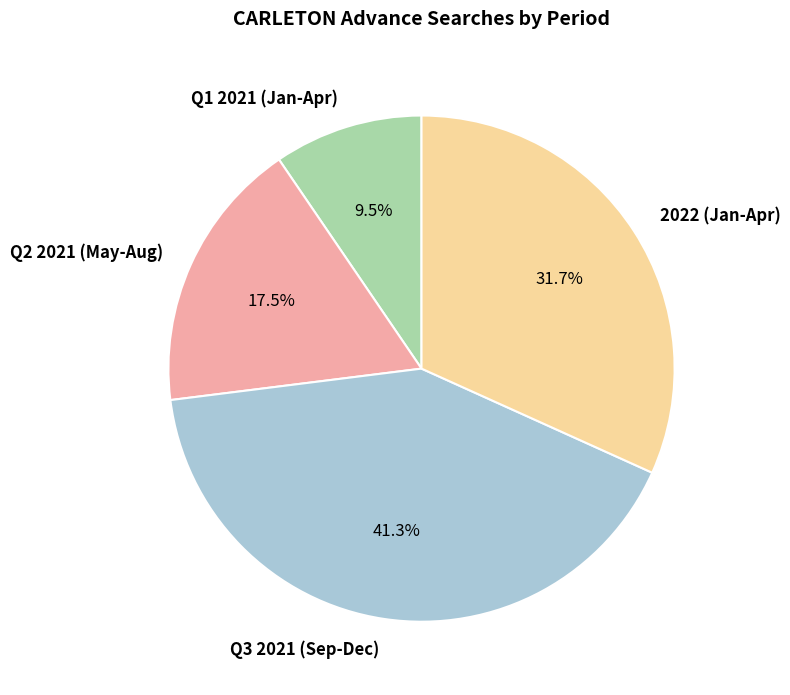

Which has a higher value, Q2 2021 (May-Aug) or Q1 2021 (Jan-Apr)?

Q2 2021 (May-Aug)